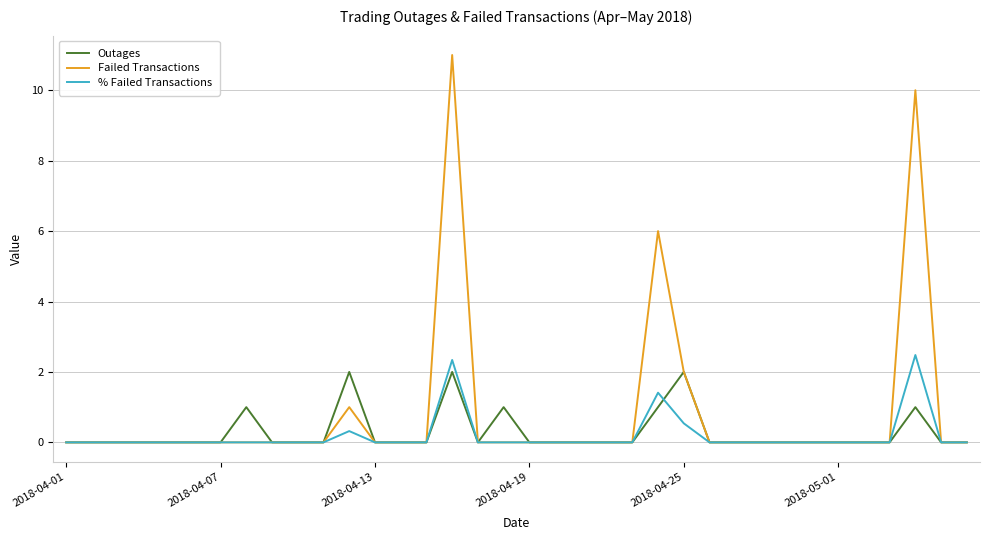

True or false: % Failed Transactions and Outages cross at least once.

True